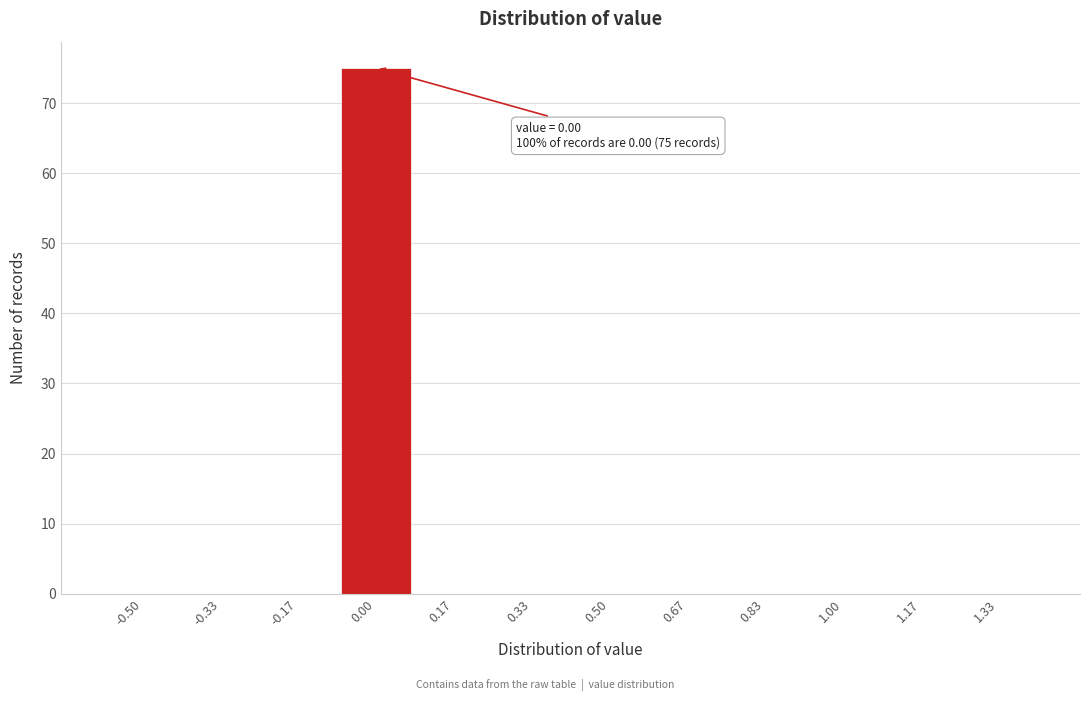

Reading left to right, what are all the values shown in this chart?

-0.50=0	-0.33=0	-0.17=0	0.00=75	0.17=0	0.33=0	0.50=0	0.67=0	0.83=0	1.00=0	1.17=0	1.33=0